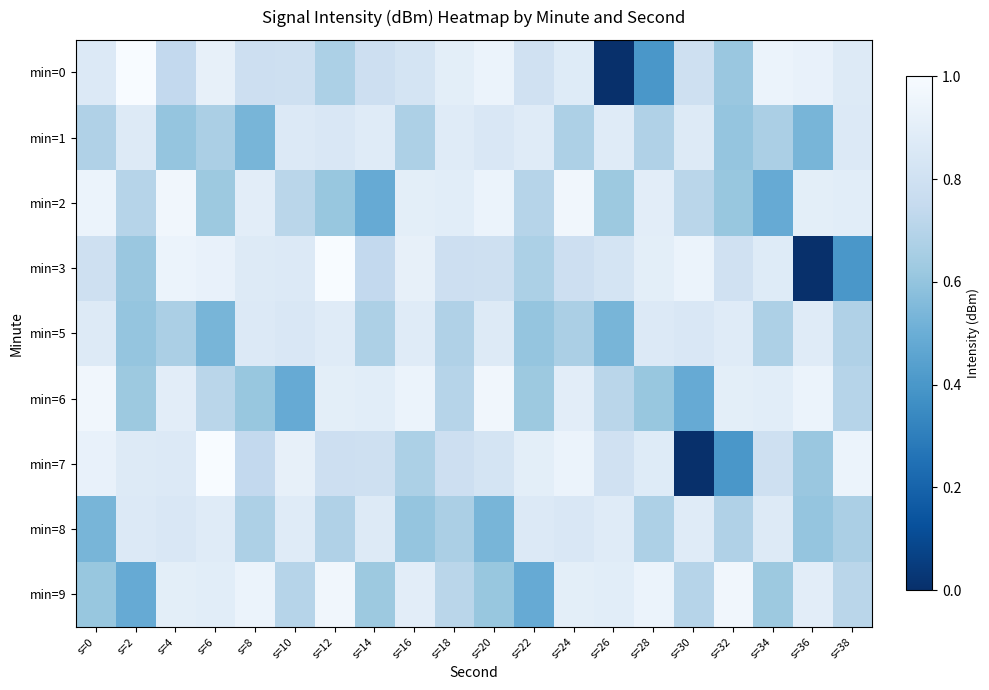

Reading left to right, extract all data points from this chart.

min=0: s=0=-128.6	s=2=-123.1	s=4=-133.7	s=6=-126.4	s=8=-131.8	s=10=-131.7	s=12=-136.5	s=14=-131.9	s=16=-130.2	s=18=-127.1	s=20=-125.6	s=22=-131.2	s=24=-128.2	s=26=-163.8	s=28=-147.5	s=30=-131.5	s=32=-138.7	s=34=-125.6	s=36=-126.2	s=38=-128.3
min=1: s=0=-136.1	s=2=-128.4	s=4=-139.3	s=6=-136.8	s=8=-142.1	s=10=-128.7	s=12=-129.2	s=14=-128.0	s=16=-136.4	s=18=-128.0	s=20=-129.2	s=22=-128.0	s=24=-136.4	s=26=-128.0	s=28=-136.1	s=30=-128.4	s=32=-139.3	s=34=-136.8	s=36=-142.1	s=38=-128.7
min=2: s=0=-125.6	s=2=-135.2	s=4=-124.4	s=6=-138.5	s=8=-127.3	s=10=-134.8	s=12=-138.9	s=14=-143.9	s=16=-127.2	s=18=-127.5	s=20=-125.6	s=22=-135.2	s=24=-124.4	s=26=-138.5	s=28=-127.3	s=30=-134.8	s=32=-138.9	s=34=-143.9	s=36=-127.2	s=38=-127.5
min=3: s=0=-131.5	s=2=-138.7	s=4=-125.6	s=6=-126.2	s=8=-128.3	s=10=-128.6	s=12=-123.1	s=14=-133.7	s=16=-126.4	s=18=-131.8	s=20=-131.7	s=22=-136.5	s=24=-131.9	s=26=-130.2	s=28=-127.1	s=30=-125.6	s=32=-131.2	s=34=-128.2	s=36=-163.8	s=38=-147.5
min=5: s=0=-128.4	s=2=-139.3	s=4=-136.8	s=6=-142.1	s=8=-128.7	s=10=-129.2	s=12=-128.0	s=14=-136.4	s=16=-128.0	s=18=-136.1	s=20=-128.4	s=22=-139.3	s=24=-136.8	s=26=-142.1	s=28=-128.7	s=30=-129.2	s=32=-128.0	s=34=-136.4	s=36=-128.0	s=38=-136.1
min=6: s=0=-124.4	s=2=-138.5	s=4=-127.3	s=6=-134.8	s=8=-138.9	s=10=-143.9	s=12=-127.2	s=14=-127.5	s=16=-125.6	s=18=-135.2	s=20=-124.4	s=22=-138.5	s=24=-127.3	s=26=-134.8	s=28=-138.9	s=30=-143.9	s=32=-127.2	s=34=-127.5	s=36=-125.6	s=38=-135.2
min=7: s=0=-126.2	s=2=-128.3	s=4=-128.6	s=6=-123.1	s=8=-133.7	s=10=-126.4	s=12=-131.8	s=14=-131.7	s=16=-136.5	s=18=-131.9	s=20=-130.2	s=22=-127.1	s=24=-125.6	s=26=-131.2	s=28=-128.2	s=30=-163.8	s=32=-147.5	s=34=-131.5	s=36=-138.7	s=38=-125.6
min=8: s=0=-142.1	s=2=-128.7	s=4=-129.2	s=6=-128.0	s=8=-136.4	s=10=-128.0	s=12=-136.1	s=14=-128.4	s=16=-139.3	s=18=-136.8	s=20=-142.1	s=22=-128.7	s=24=-129.2	s=26=-128.0	s=28=-136.4	s=30=-128.0	s=32=-136.1	s=34=-128.4	s=36=-139.3	s=38=-136.8
min=9: s=0=-138.9	s=2=-143.9	s=4=-127.2	s=6=-127.5	s=8=-125.6	s=10=-135.2	s=12=-124.4	s=14=-138.5	s=16=-127.3	s=18=-134.8	s=20=-138.9	s=22=-143.9	s=24=-127.2	s=26=-127.5	s=28=-125.6	s=30=-135.2	s=32=-124.4	s=34=-138.5	s=36=-127.3	s=38=-134.8